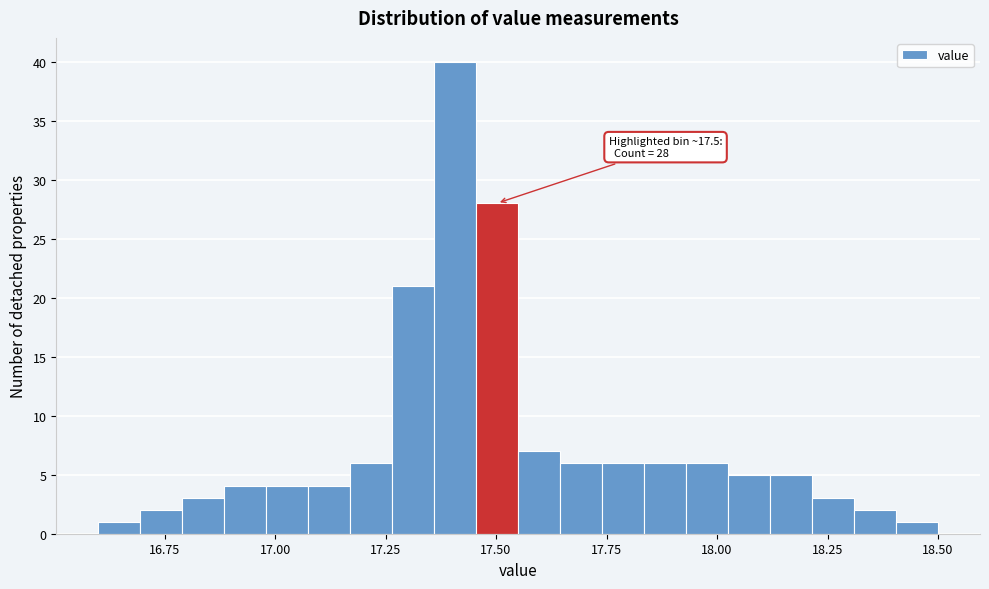

Around what value on the x-axis is the tallest bar? Give the approximate position of its centre, as read against the axis.

17.40